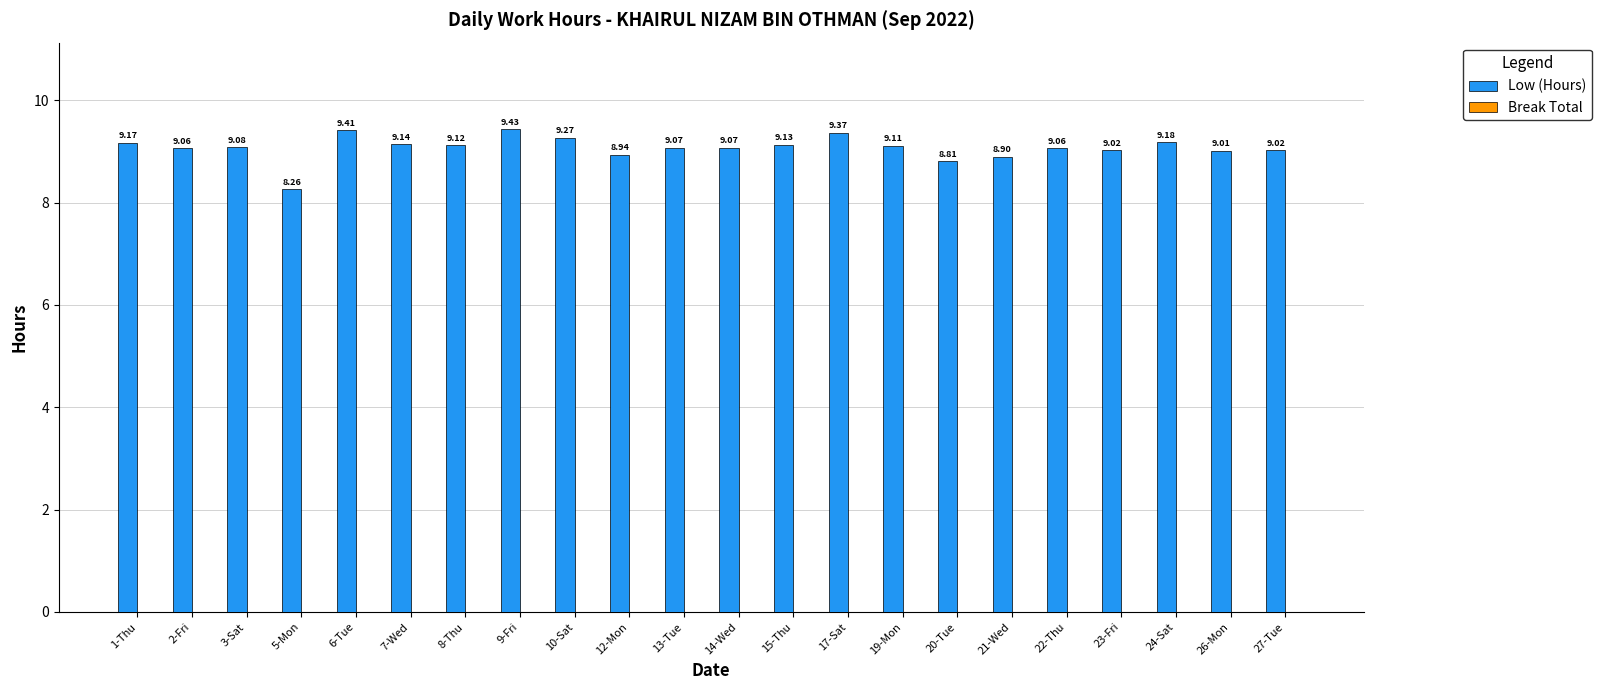

Between 23-Fri and 13-Tue, which is larger?

13-Tue